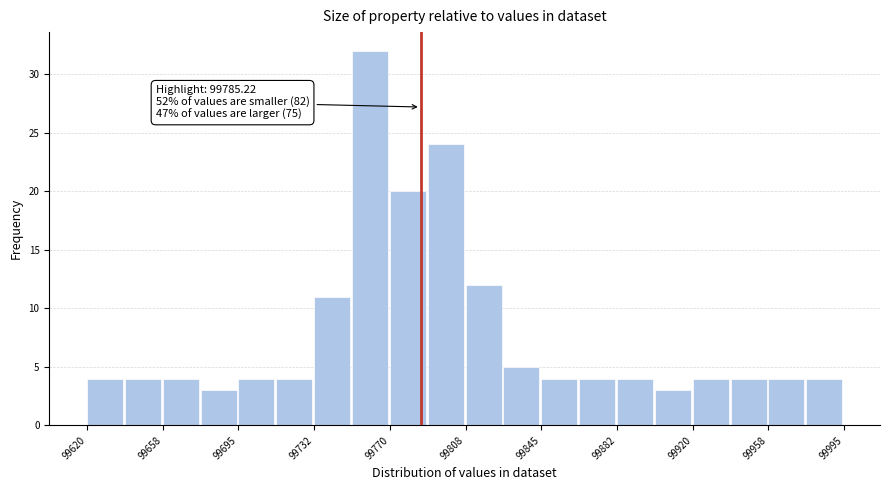

Read against the x-axis, roughly where is the centre of the tallest bar?

99760